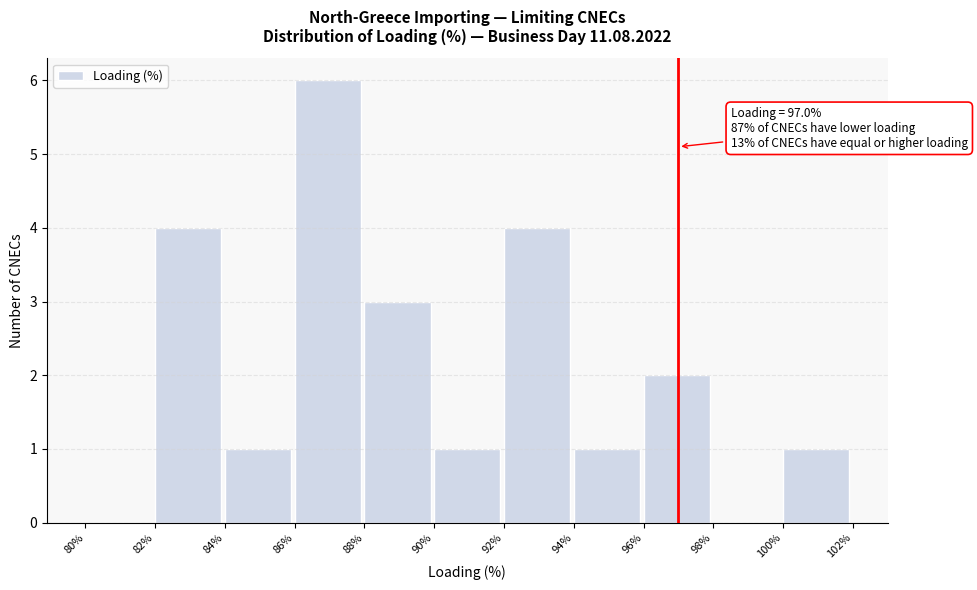

Over which range of the x-axis is the bar tallest?

86% to 88%